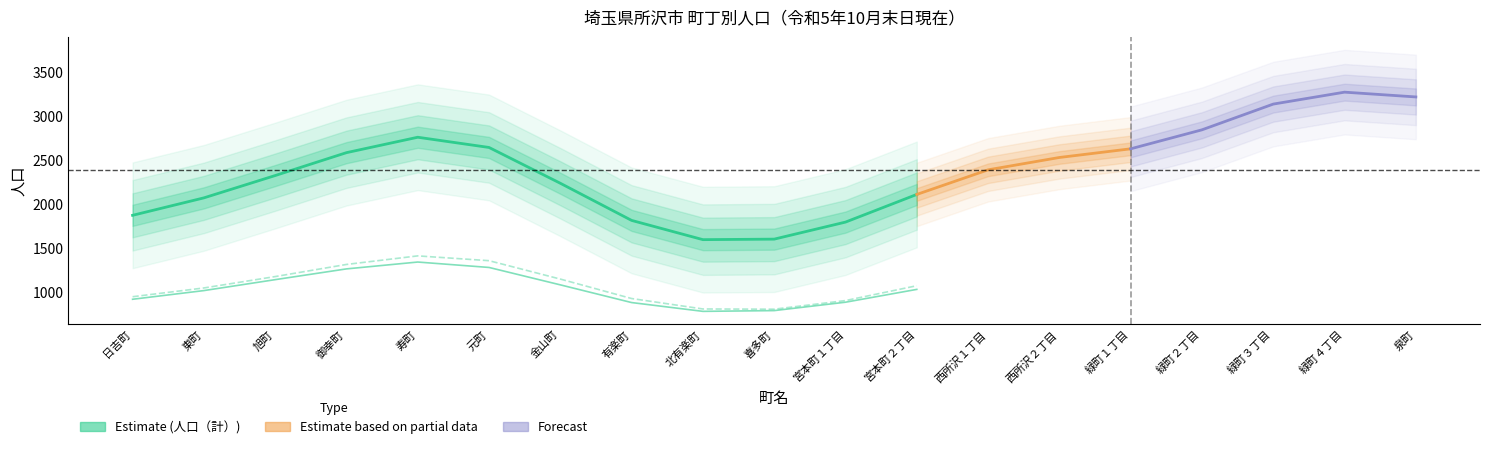

True or false: 人口（計） and 人口（男） intersect in this chart.

False